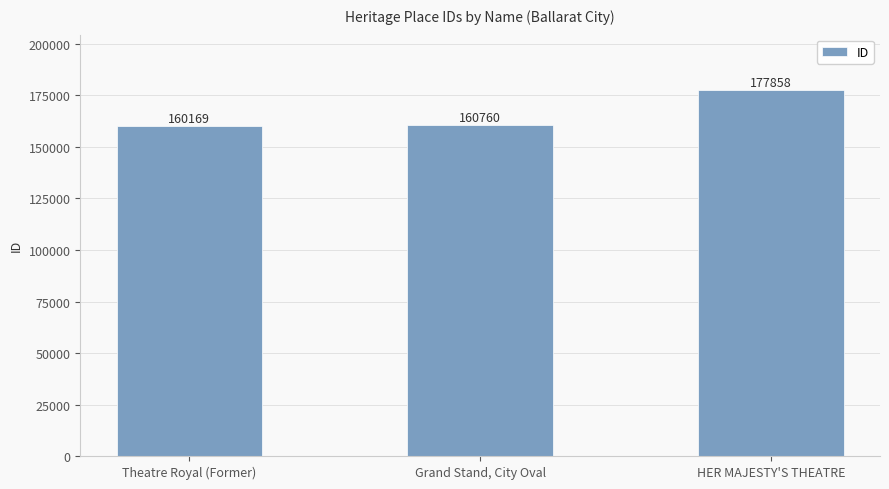

Are the bars grouped side by side (vs. stacked)?

No